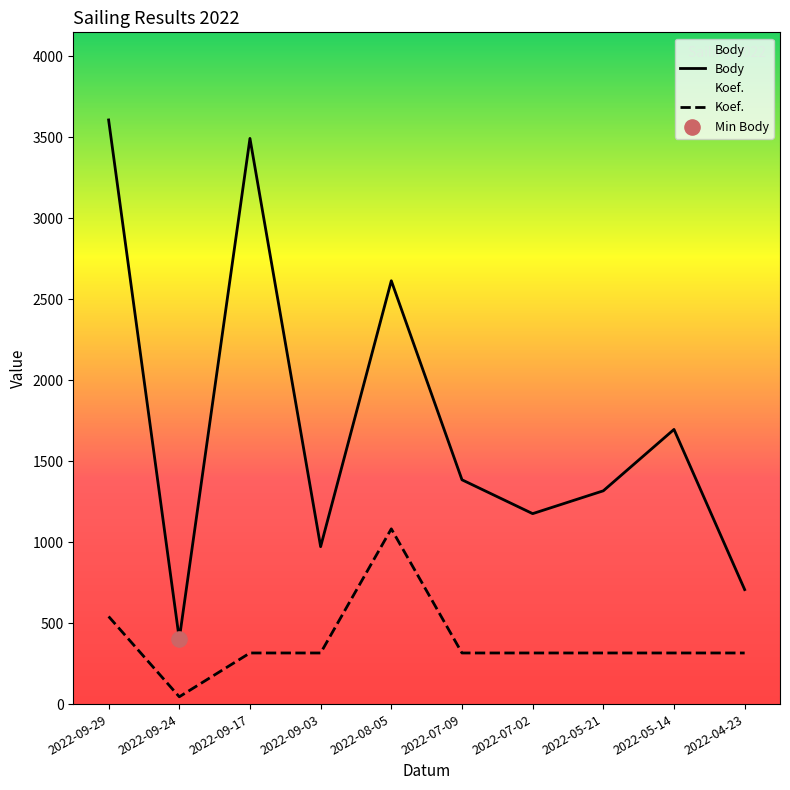

Which series contains the lowest Y value?

Koef.